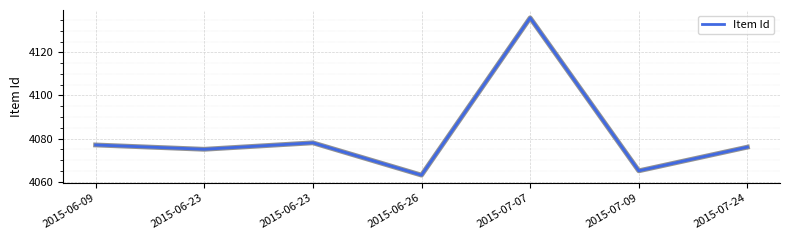

Does the chart display data point markers on the line(s)?

No